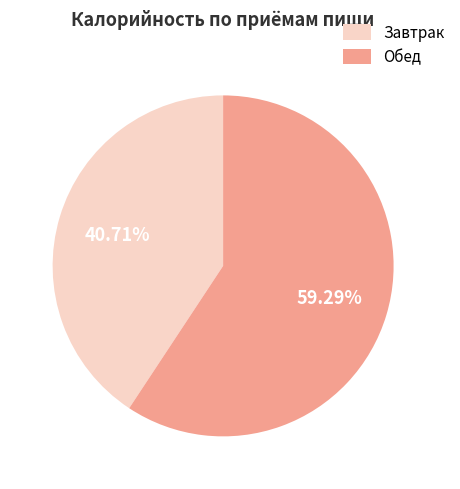

Which slice represents more than half of the pie?

Обед